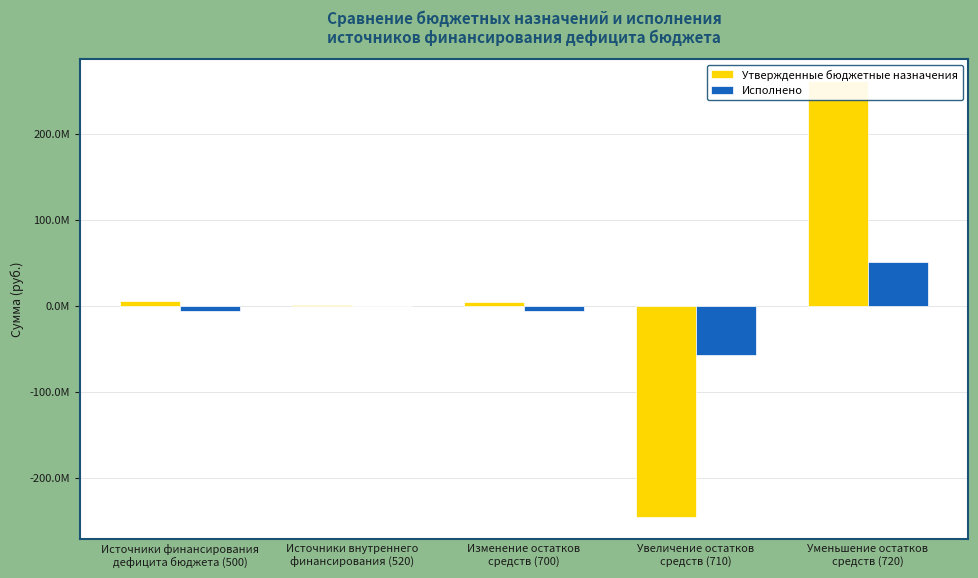

Rank the series by their maximum value, from lowest to highest.

Исполнено, Утвержденные бюджетные назначения